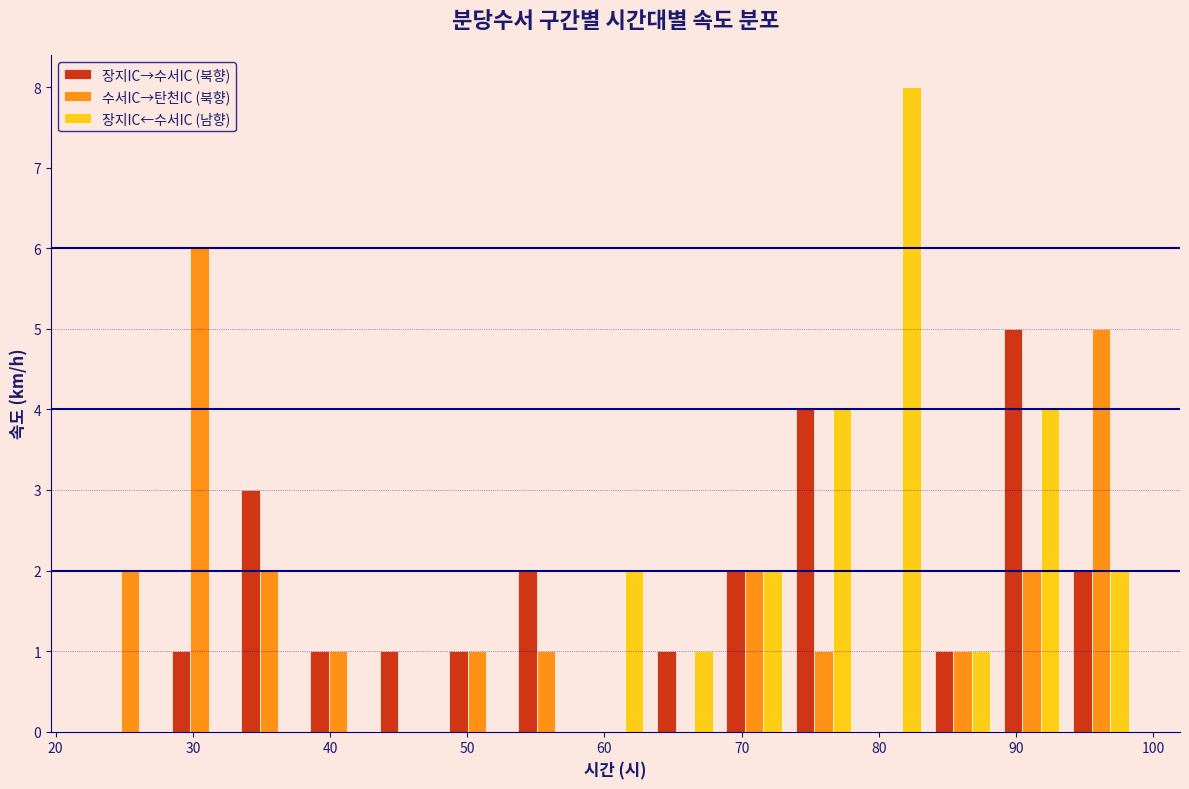

In the 장지IC←수서IC (남향) series, which range on the x-axis has the tallest bar?

79 to 84